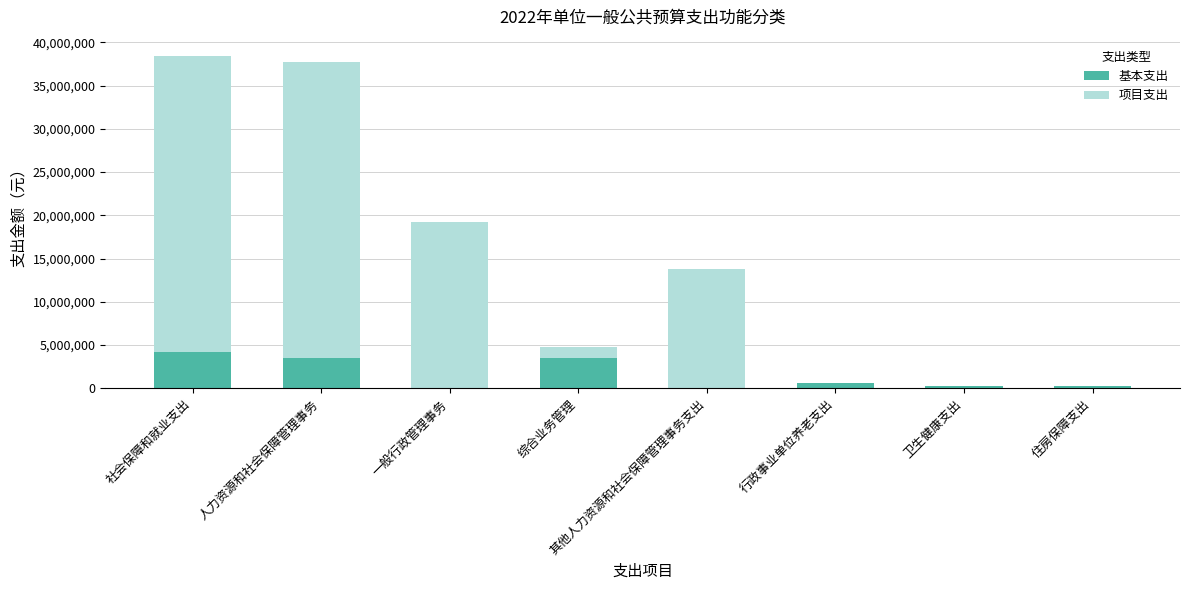

The value of 基本支出 at 社会保障和就业支出 is 4184800. True or false?

True